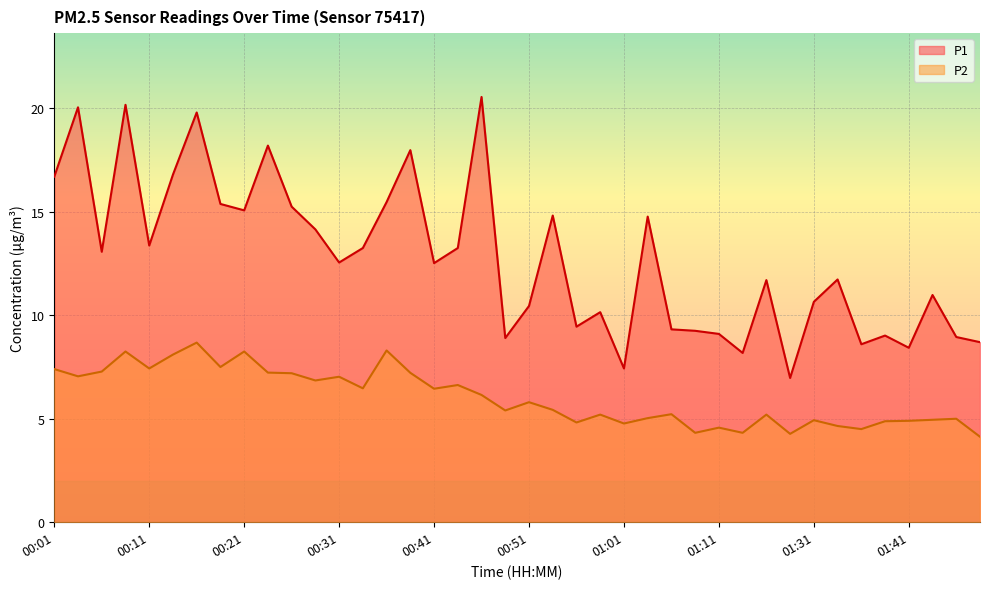

Reading left to right, transcribe all the data shown in this chart.

P1: 00:01=16.7	00:04=20.1	00:06=13.1	00:09=20.2	00:11=13.4	00:14=16.8	00:16=19.8	00:19=15.4	00:21=15.1	00:24=18.2	00:26=15.2	00:29=14.2	00:31=12.6	00:34=13.2	00:36=15.5	00:39=18.0	00:41=12.5	00:44=13.2	00:46=20.6	00:49=8.9	00:51=10.4	00:54=14.8	00:56=9.4	00:59=10.2	01:01=7.4	01:04=14.8	01:06=9.3	01:09=9.2	01:11=9.1	01:20=8.2	01:23=11.7	01:28=7.0	01:31=10.7	01:33=11.7	01:36=8.6	01:38=9.0	01:41=8.4	01:43=11.0	01:46=8.9	01:48=8.7
P2: 00:01=7.4	00:04=7.0	00:06=7.3	00:09=8.2	00:11=7.4	00:14=8.1	00:16=8.7	00:19=7.5	00:21=8.2	00:24=7.2	00:26=7.2	00:29=6.8	00:31=7.0	00:34=6.5	00:36=8.3	00:39=7.2	00:41=6.5	00:44=6.6	00:46=6.2	00:49=5.4	00:51=5.8	00:54=5.4	00:56=4.8	00:59=5.2	01:01=4.8	01:04=5.0	01:06=5.2	01:09=4.3	01:11=4.6	01:20=4.3	01:23=5.2	01:28=4.3	01:31=4.9	01:33=4.7	01:36=4.5	01:38=4.9	01:41=4.9	01:43=5.0	01:46=5.0	01:48=4.1